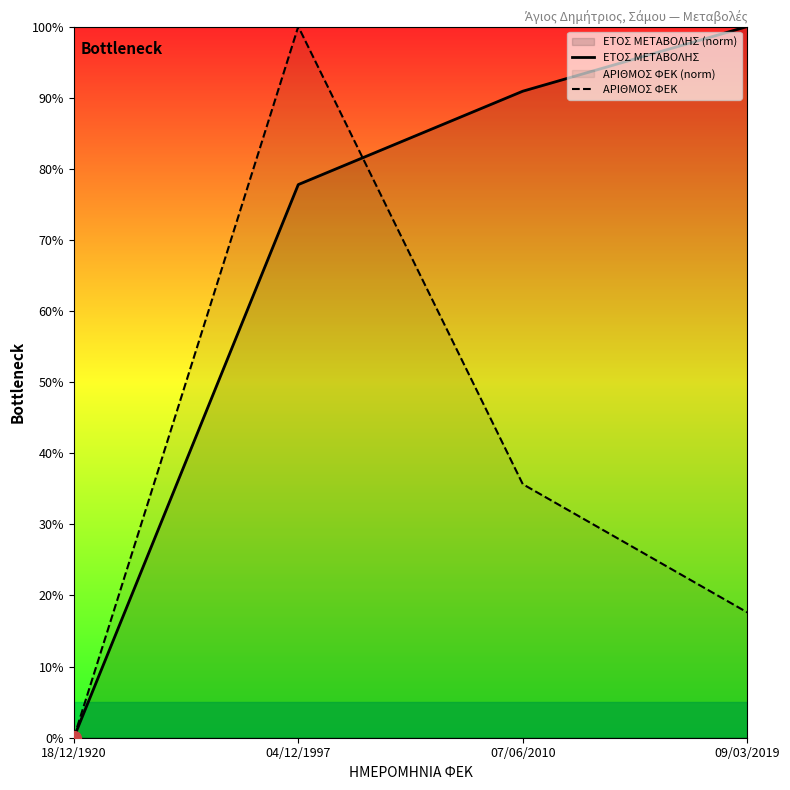

What is the sum of all ΕΤΟΣ ΜΕΤΑΒΟΛΗΣ values?

268.7